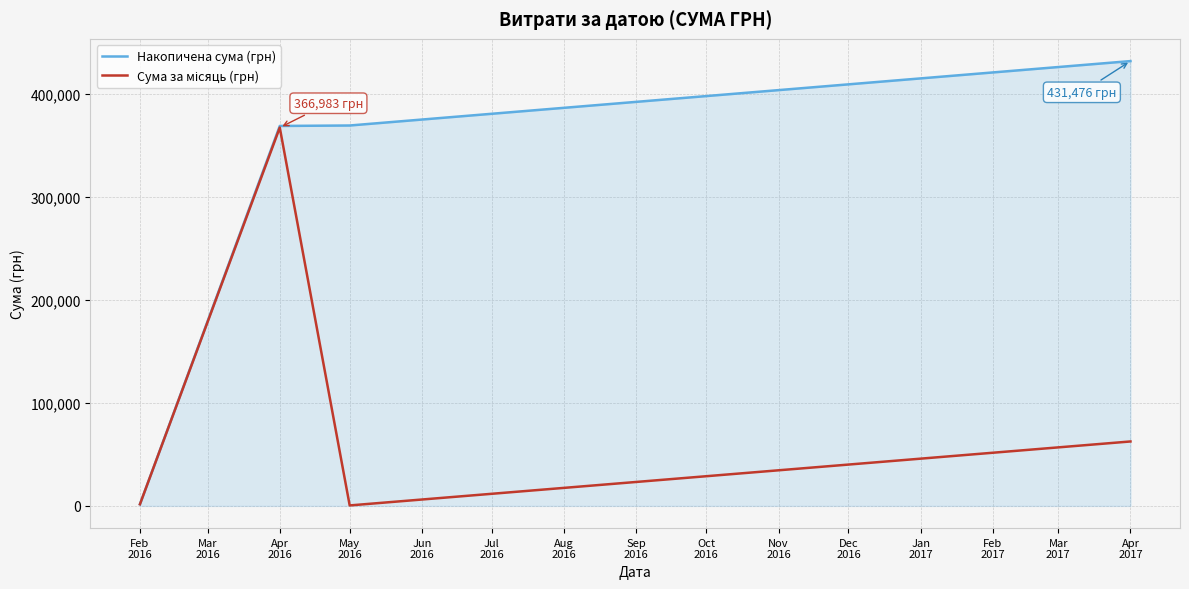

Which series has the largest total across all categories?

Накопичена сума (грн)